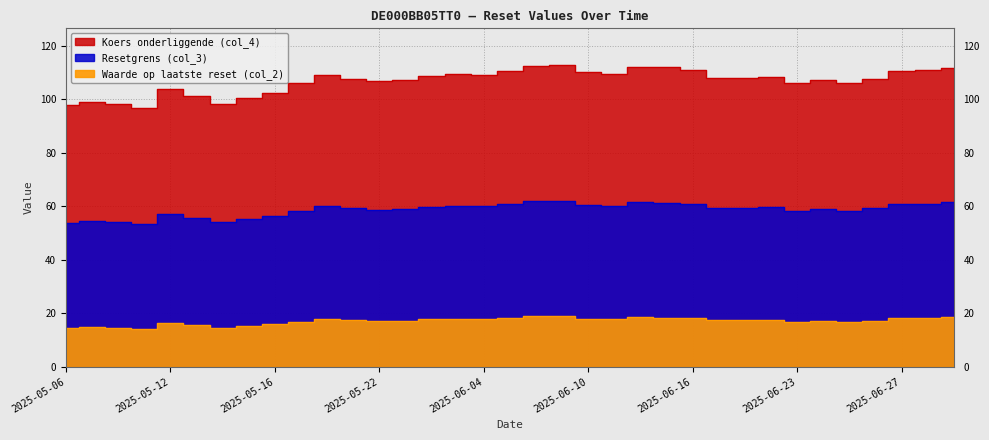

What are all the series names shown in the legend?

Resetgrens (col_3), Waarde op laatste reset (col_2), Koers onderliggende (col_4)